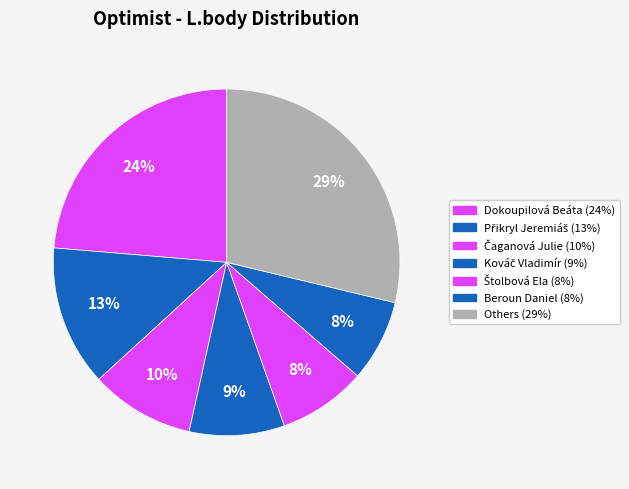

Count the number of slices in the pie.

7